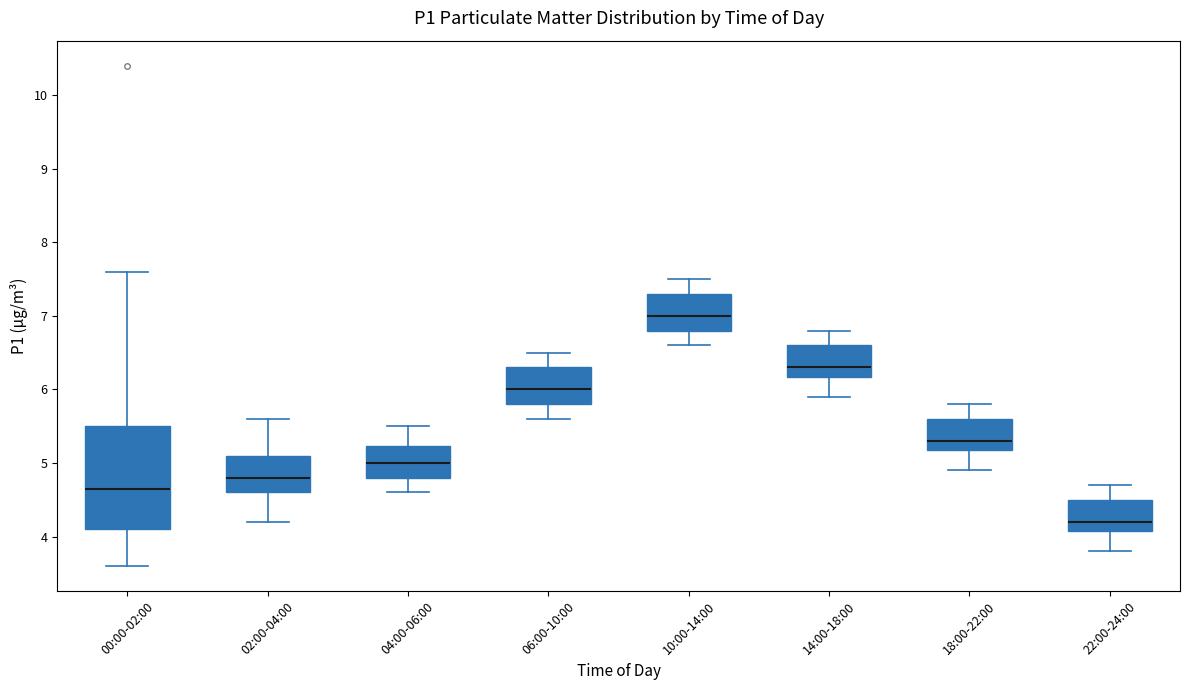

Which box's median line is the lowest?

22:00-24:00